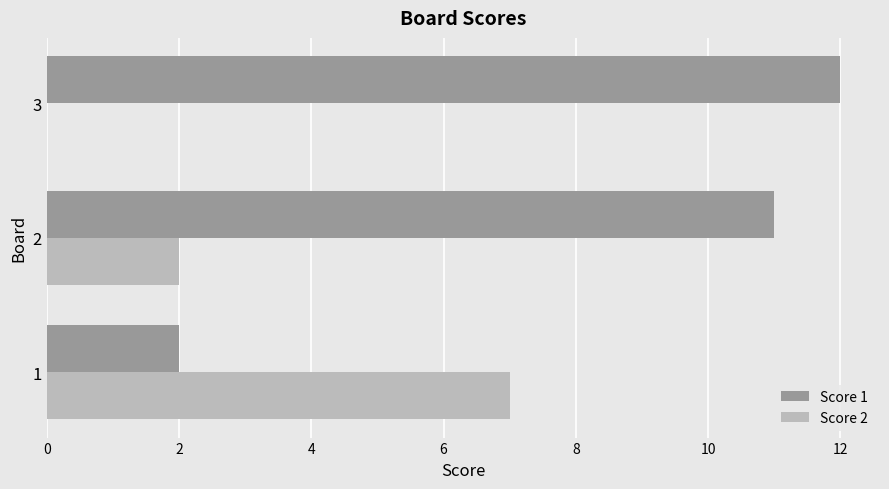

The value of Score 2 at 3 is 0. True or false?

True